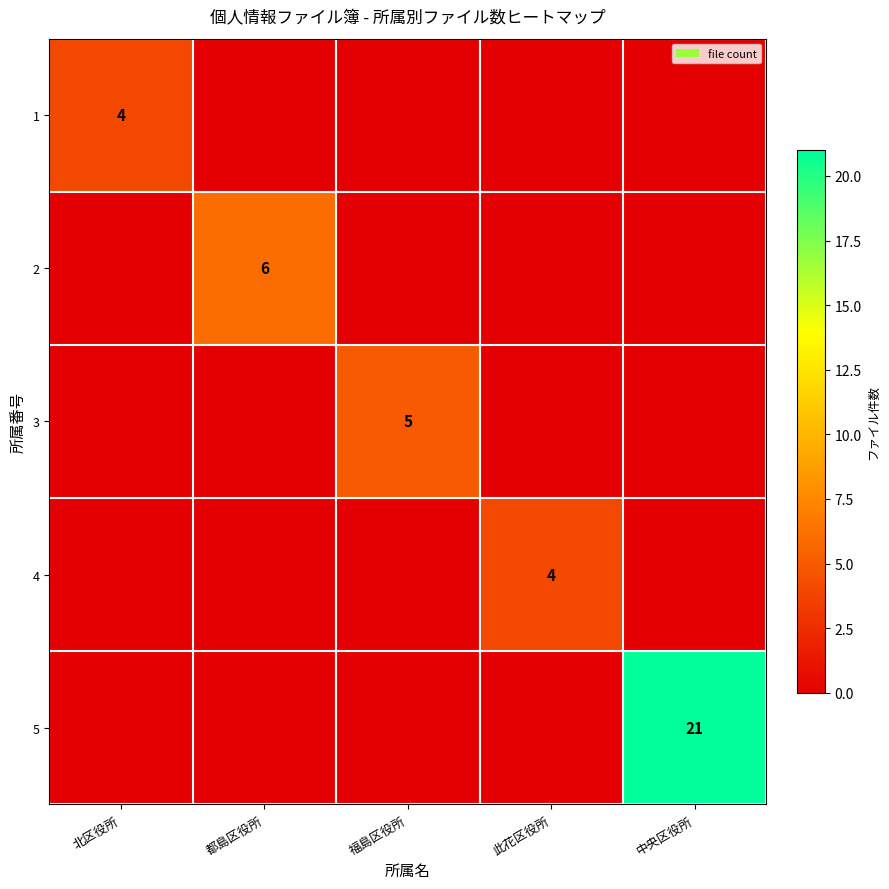

The value of 2 at 都島区役所 is 8. True or false?

False